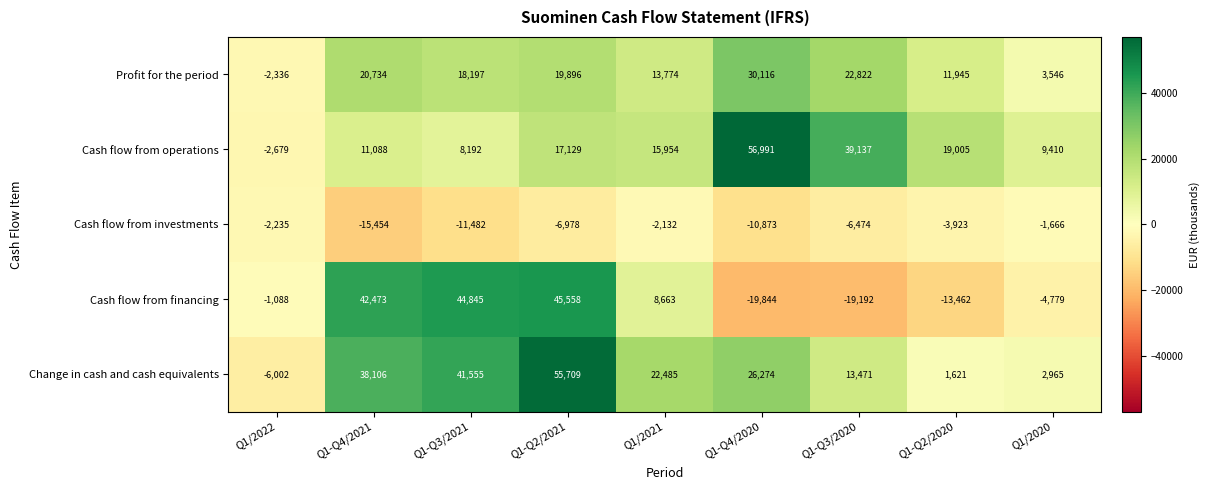

What is the maximum value shown in the chart?

56991.2